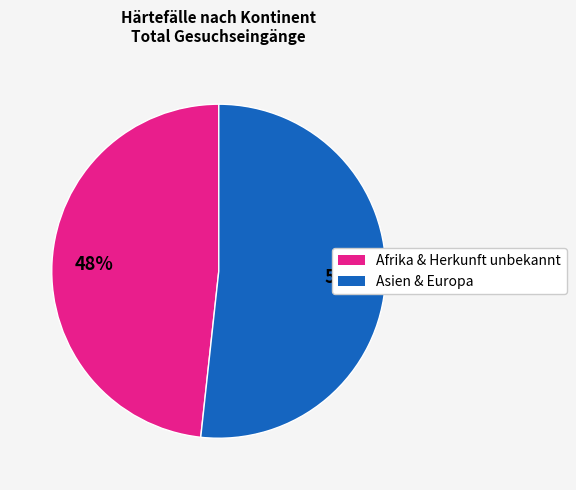

Is there any slice that represents more than half of the pie?

Yes